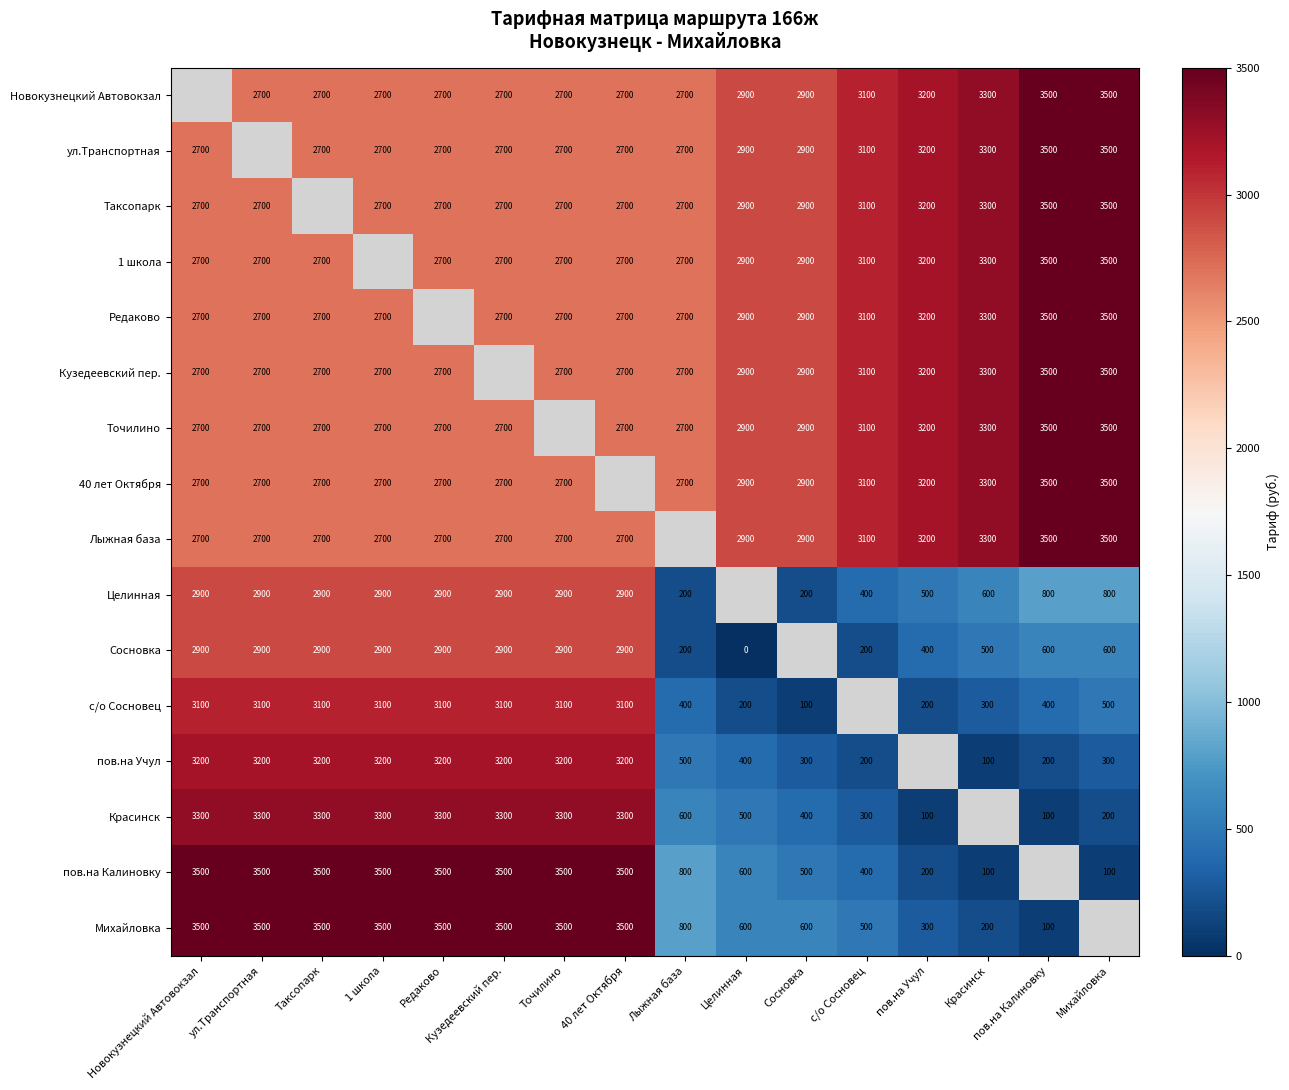

What is the spread (max minus min) of values at Лыжная база?

2500.0